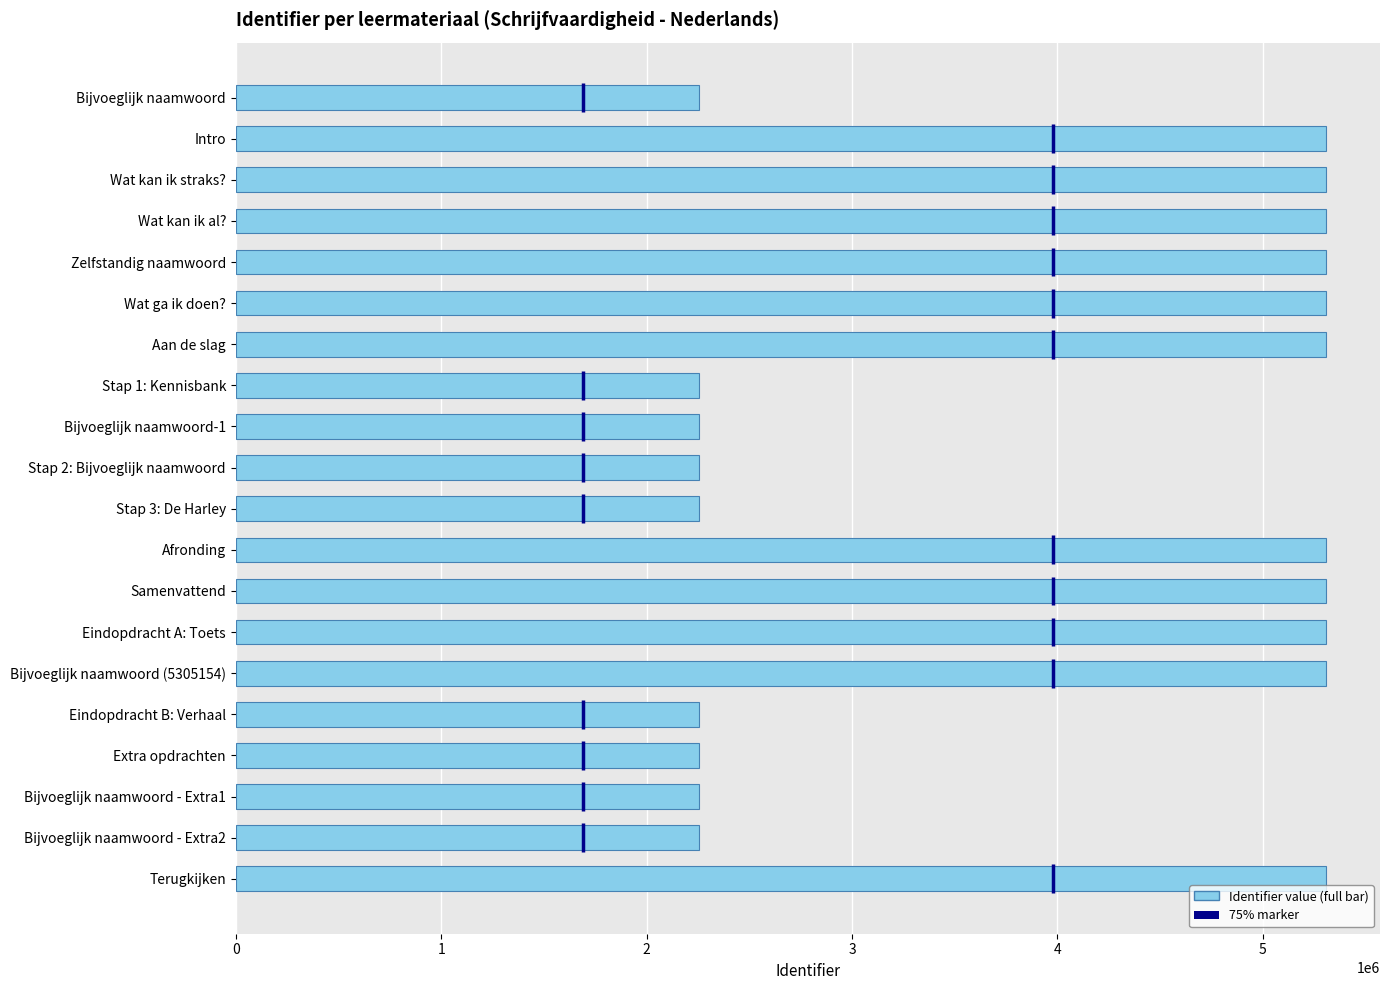

What is the sum of the values at Aan de slag and Eindopdracht B: Verhaal?

7561198